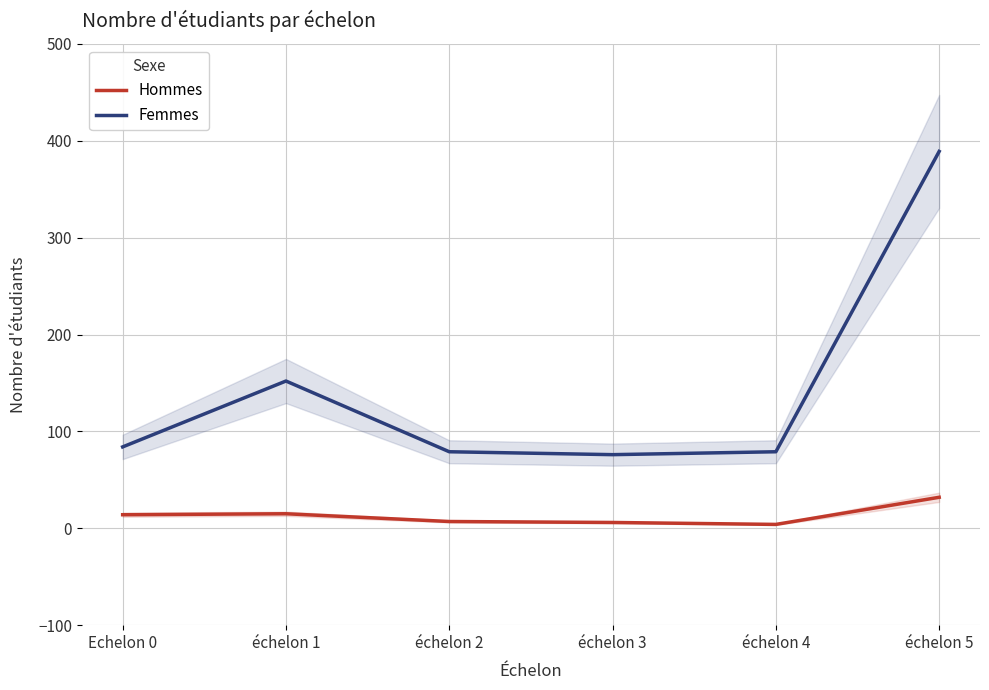

Between échelon 2 and échelon 5, which series saw the biggest shift?

Femmes